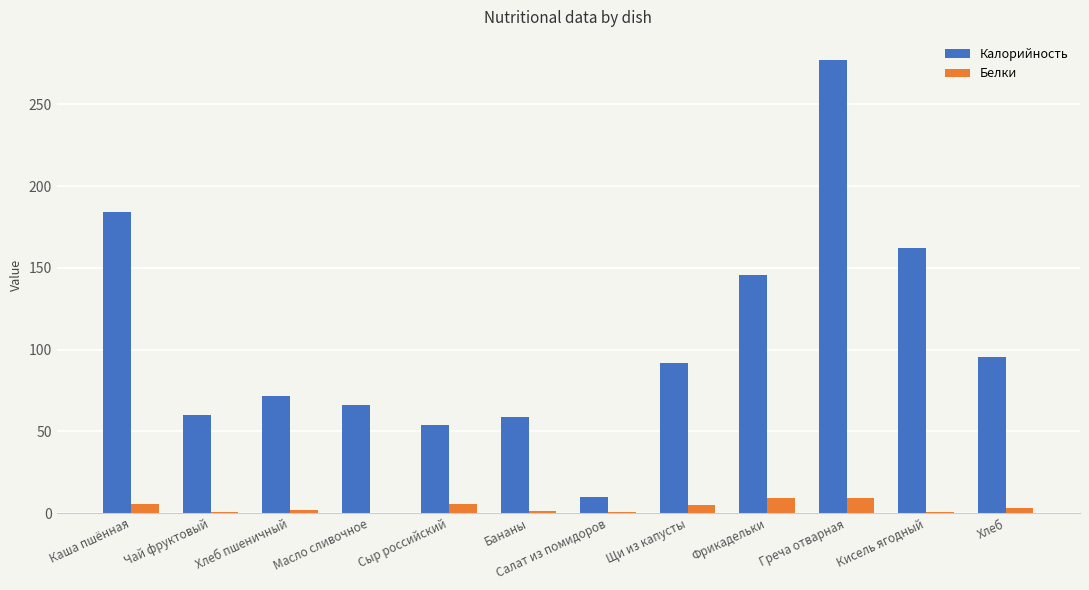

What is the sum of all Калорийность values?

1277.0